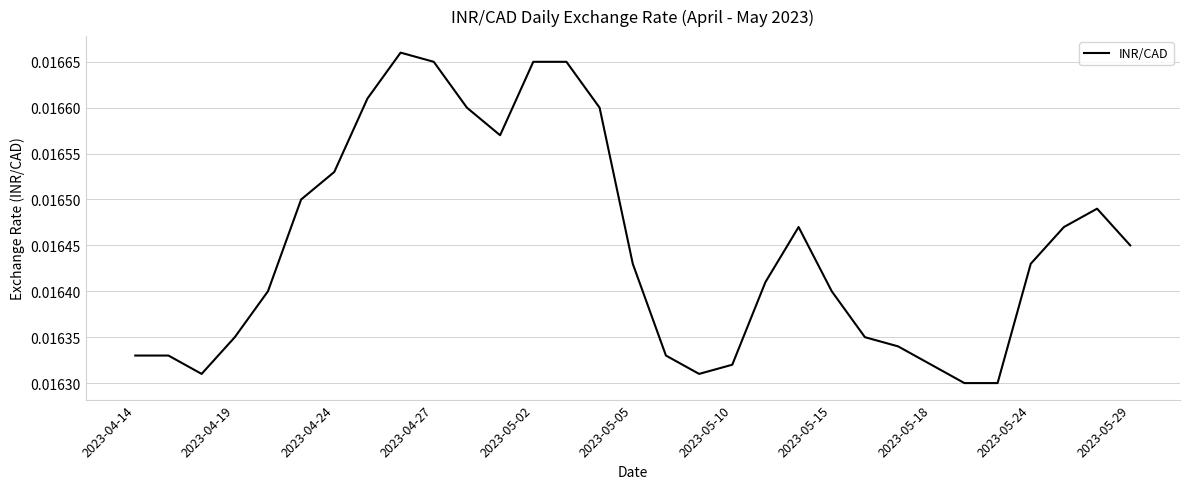

How many interior local peaks (higher than both neighbors) does the data have?

3